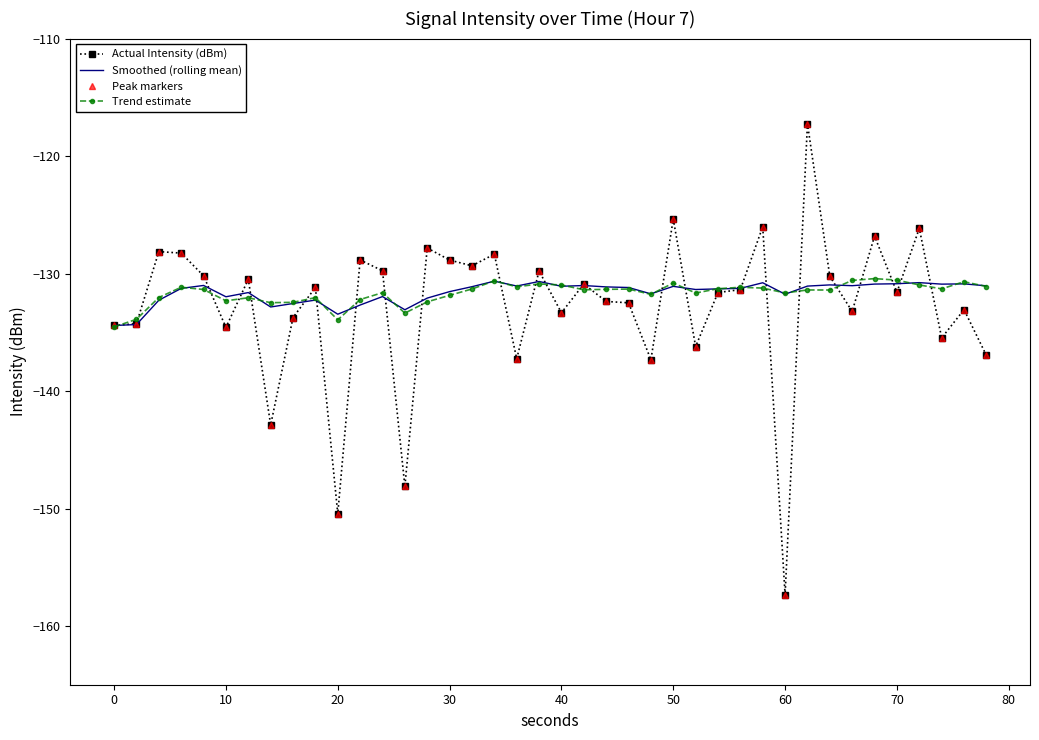

Is this an area chart (filled region under the line)?

No